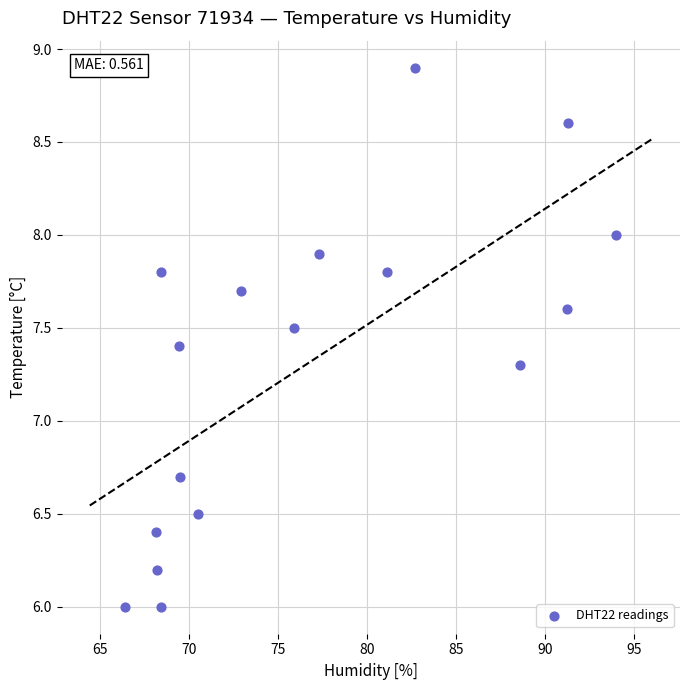

What is the range of Y values (max minus min)?

2.9